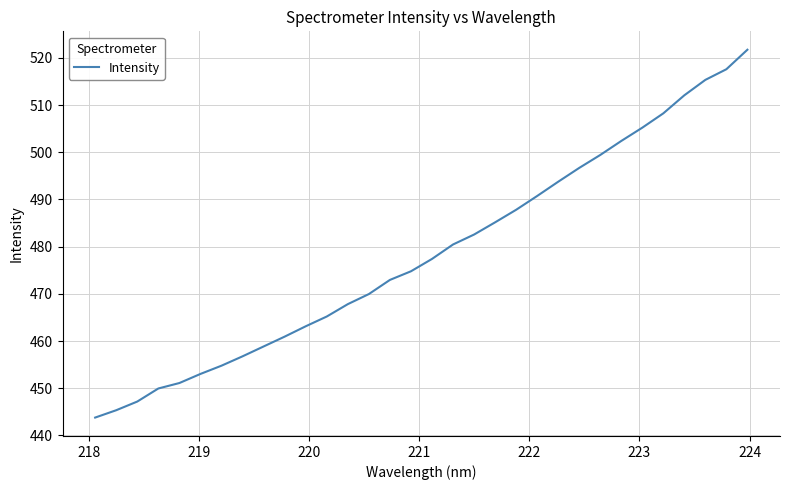

What is the smallest value displayed?

443.8